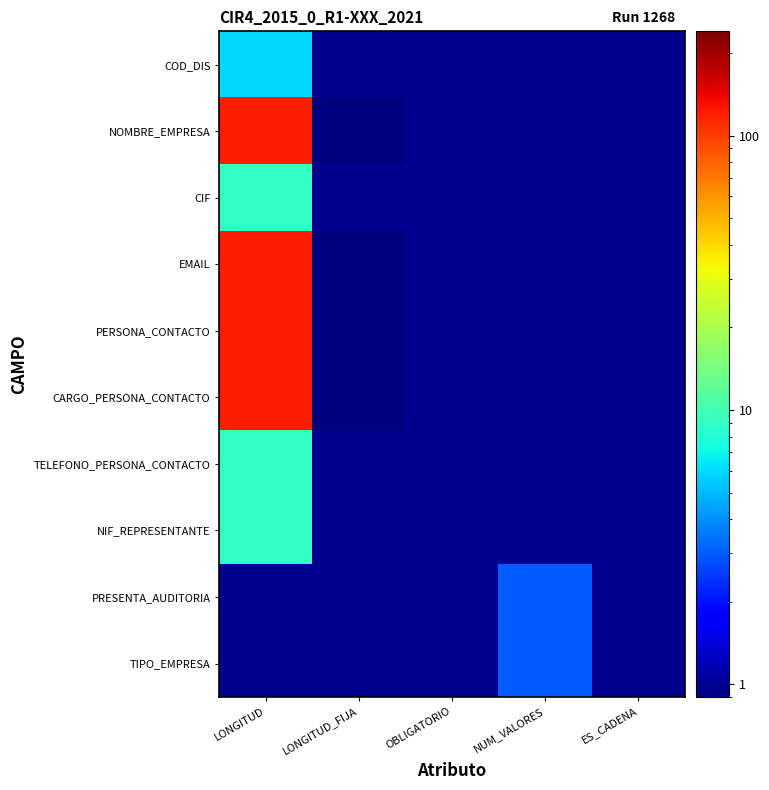

Reading right to left, extract all data points from this chart.

COD_DIS: ES_CADENA=1.0	NUM_VALORES=1.0	OBLIGATORIO=1.0	LONGITUD_FIJA=1.0	LONGITUD=6.0
NOMBRE_EMPRESA: ES_CADENA=1.0	NUM_VALORES=1.0	OBLIGATORIO=1.0	LONGITUD_FIJA=0.5	LONGITUD=120.0
CIF: ES_CADENA=1.0	NUM_VALORES=1.0	OBLIGATORIO=1.0	LONGITUD_FIJA=1.0	LONGITUD=9.0
EMAIL: ES_CADENA=1.0	NUM_VALORES=1.0	OBLIGATORIO=1.0	LONGITUD_FIJA=0.5	LONGITUD=120.0
PERSONA_CONTACTO: ES_CADENA=1.0	NUM_VALORES=1.0	OBLIGATORIO=1.0	LONGITUD_FIJA=0.5	LONGITUD=120.0
CARGO_PERSONA_CONTACTO: ES_CADENA=1.0	NUM_VALORES=1.0	OBLIGATORIO=1.0	LONGITUD_FIJA=0.5	LONGITUD=120.0
TELEFONO_PERSONA_CONTACTO: ES_CADENA=1.0	NUM_VALORES=1.0	OBLIGATORIO=1.0	LONGITUD_FIJA=1.0	LONGITUD=9.0
NIF_REPRESENTANTE: ES_CADENA=1.0	NUM_VALORES=1.0	OBLIGATORIO=1.0	LONGITUD_FIJA=1.0	LONGITUD=9.0
PRESENTA_AUDITORIA: ES_CADENA=1.0	NUM_VALORES=3.0	OBLIGATORIO=1.0	LONGITUD_FIJA=1.0	LONGITUD=1.0
TIPO_EMPRESA: ES_CADENA=1.0	NUM_VALORES=3.0	OBLIGATORIO=1.0	LONGITUD_FIJA=1.0	LONGITUD=1.0